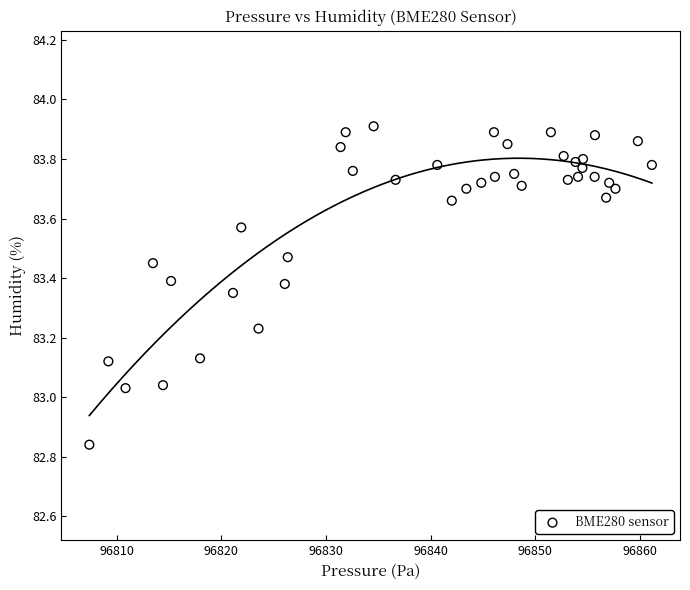

What is the range of Y values (max minus min)?

1.1